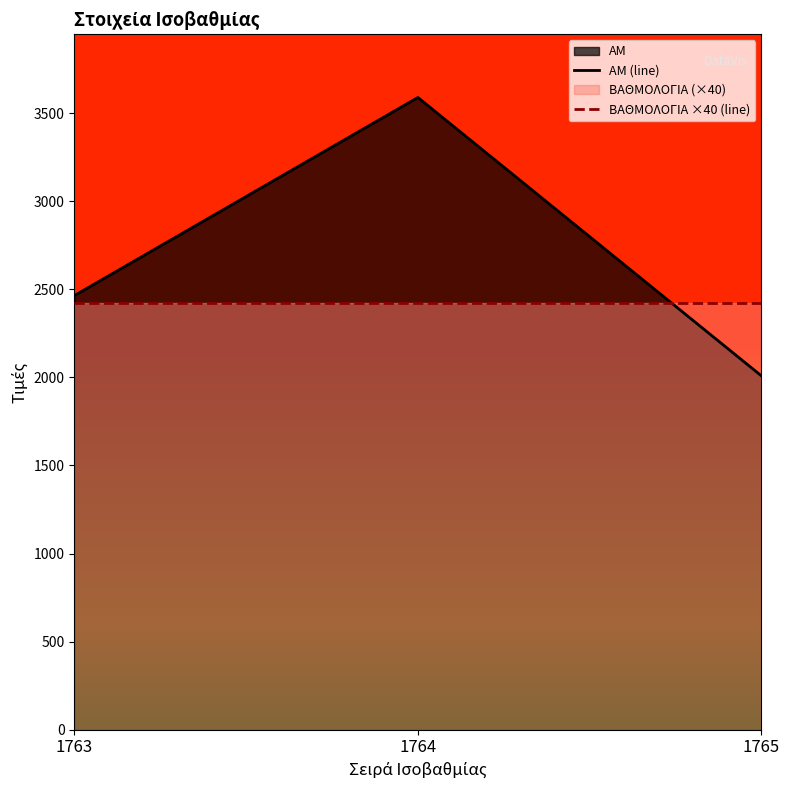

True or false: ΑΜ (line) has a value of 2465 at 1763.

True